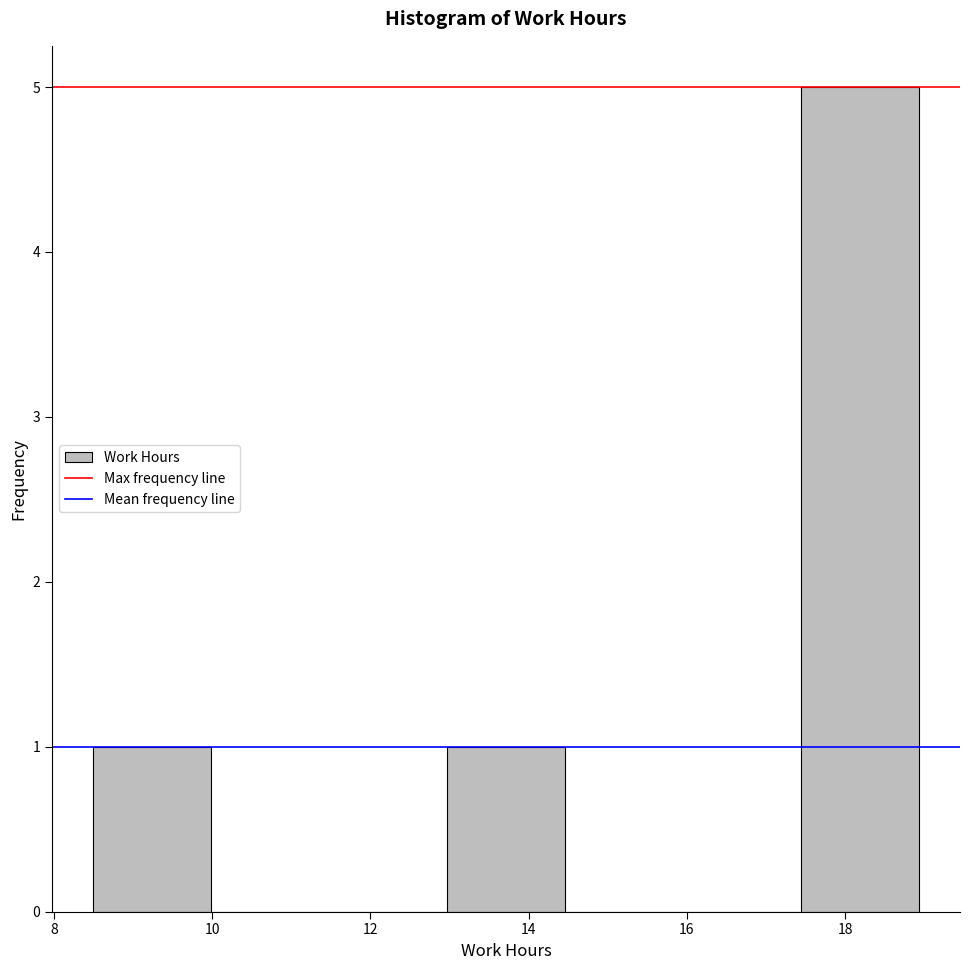

Which range on the x-axis has the tallest bar?

17.4 to 19.0